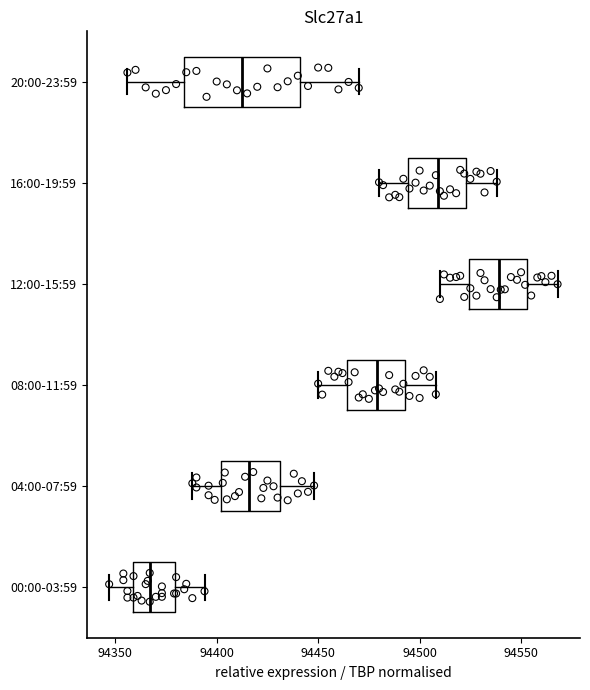

Reading bottom to top, read every box against the x-axis: the position of its median line, the range the box covers, and the ends of its whiskers. The values are not printed on the chart, so give them approximately, as read against the axis.

00:00-03:59: median 94365, box 94360 to 94380, whiskers 94345 to 94395
04:00-07:59: median 94415, box 94400 to 94430, whiskers 94390 to 94450
08:00-11:59: median 94480, box 94465 to 94495, whiskers 94450 to 94510
12:00-15:59: median 94540, box 94525 to 94555, whiskers 94510 to 94570
16:00-19:59: median 94510, box 94495 to 94525, whiskers 94480 to 94540
20:00-23:59: median 94415, box 94385 to 94440, whiskers 94355 to 94470